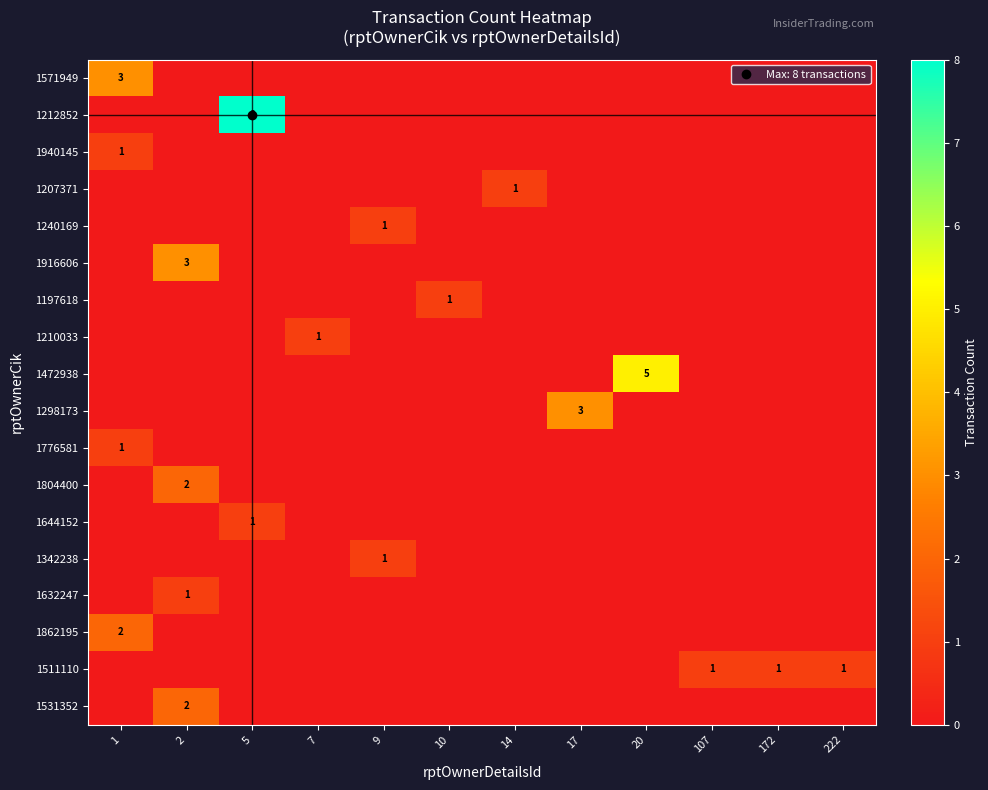

The 1472938 series shows 0 at 7. True or false?

True